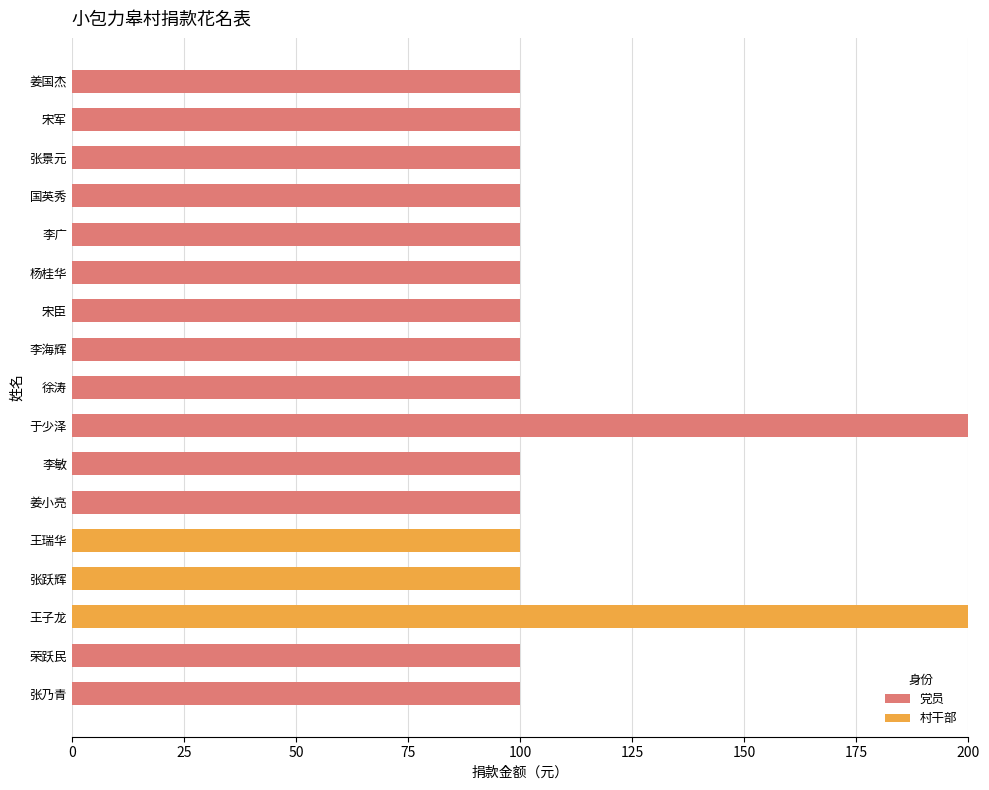

What is the maximum value for 党员?

200